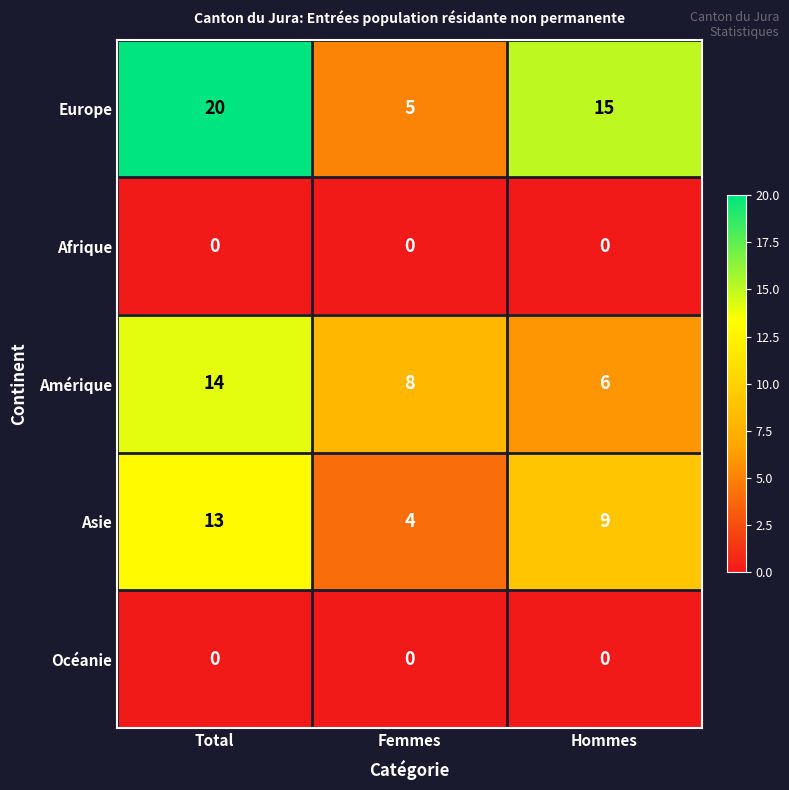

Between Femmes and Hommes, which series saw the biggest shift?

Europe